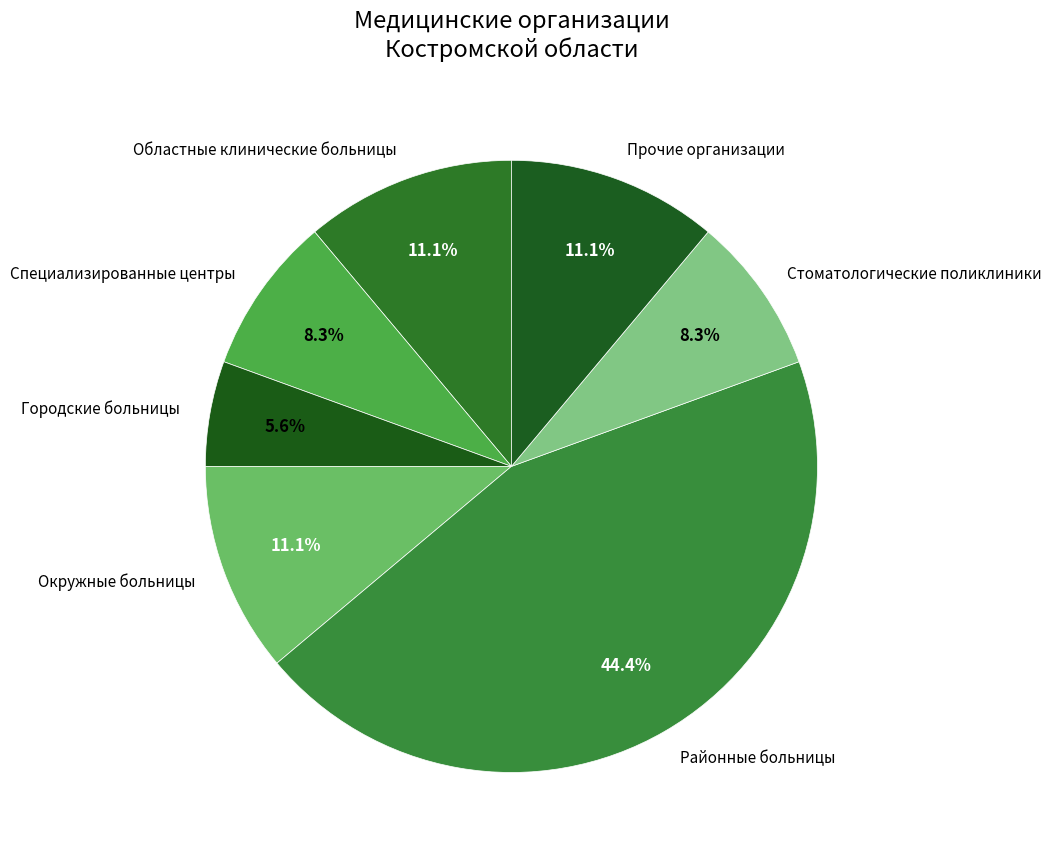

Which slice is the smallest?

Городские больницы